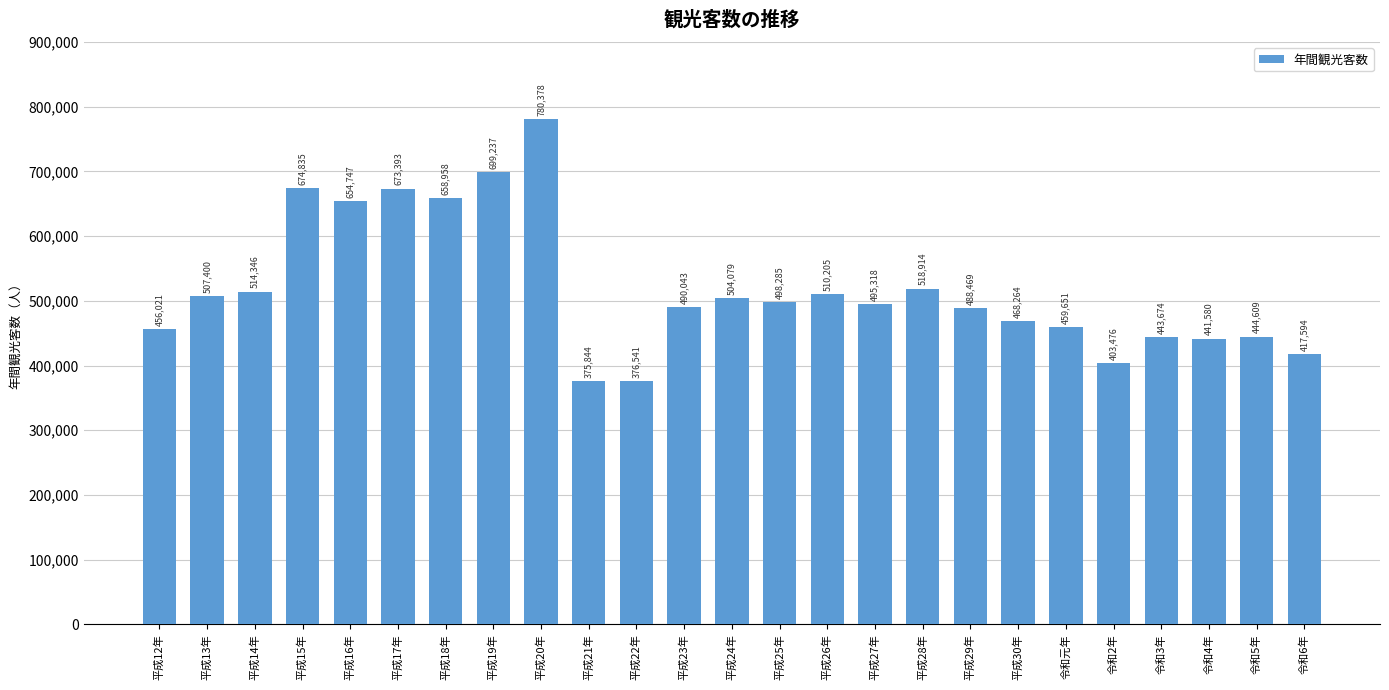

List the labels in order of value, smallest first.

平成21年, 平成22年, 令和2年, 令和6年, 令和4年, 令和3年, 令和5年, 平成12年, 令和元年, 平成30年, 平成29年, 平成23年, 平成27年, 平成25年, 平成24年, 平成13年, 平成26年, 平成14年, 平成28年, 平成16年, 平成18年, 平成17年, 平成15年, 平成19年, 平成20年